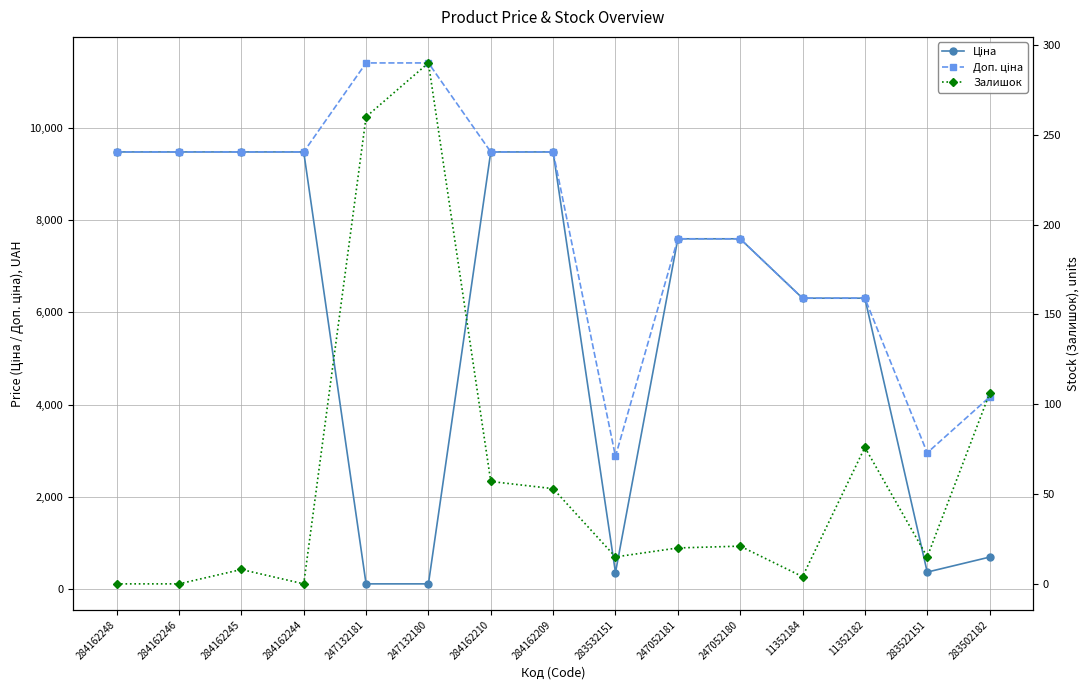

Which series has the widest spread of values?

Ціна